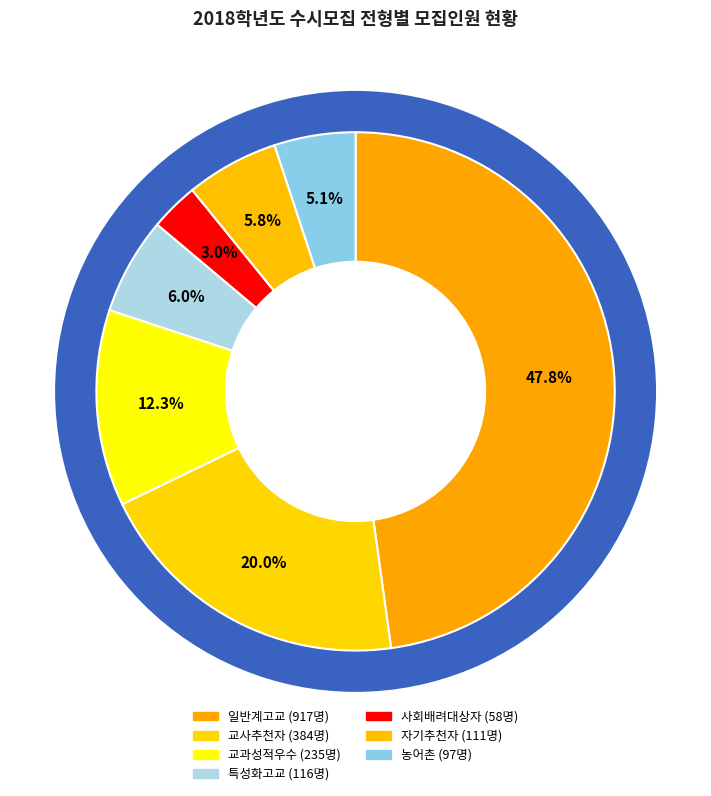

Which category has the smallest portion of the pie?

사회배려대상자